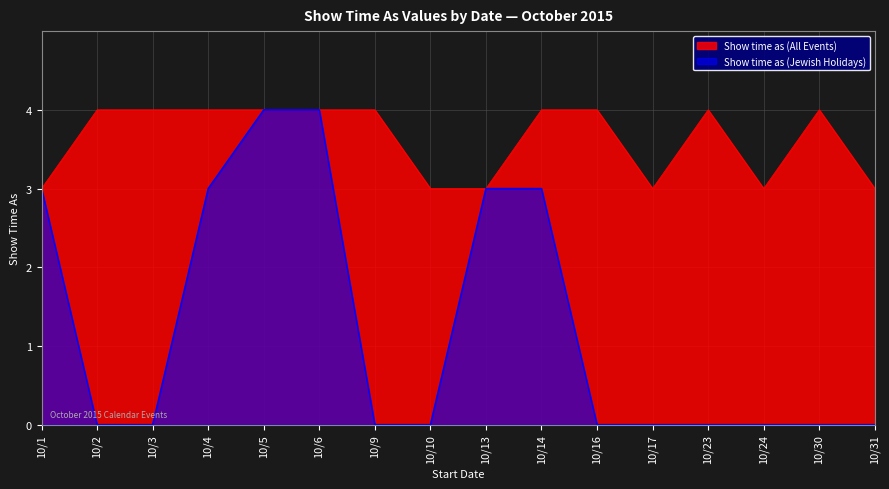

How many lines are shown in the chart?

2